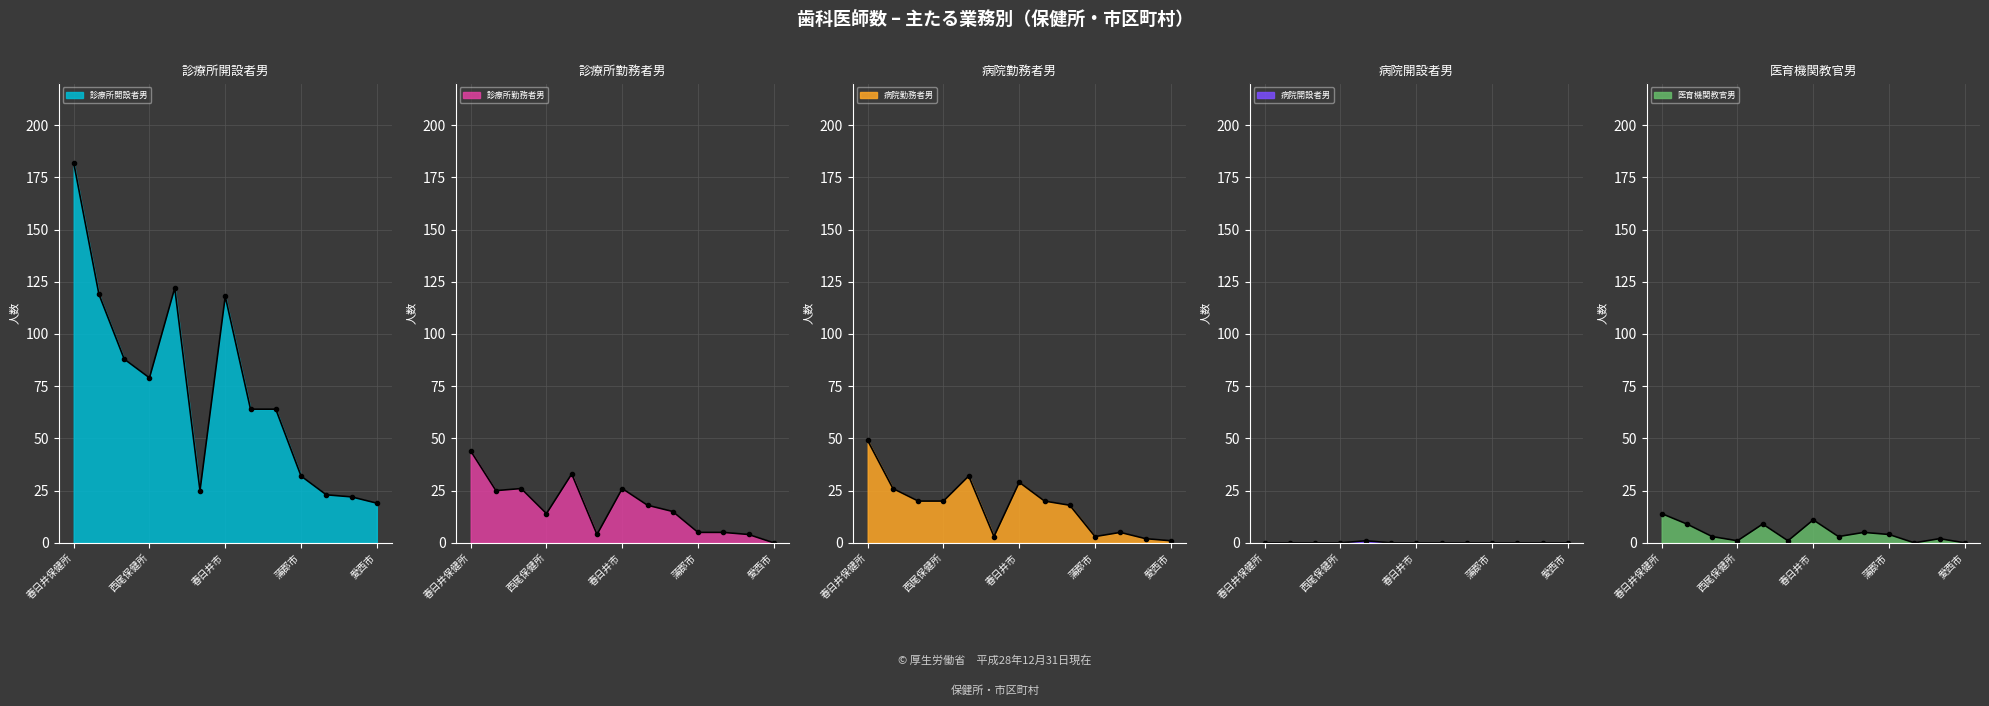

Does the chart have visible grid lines?

Yes